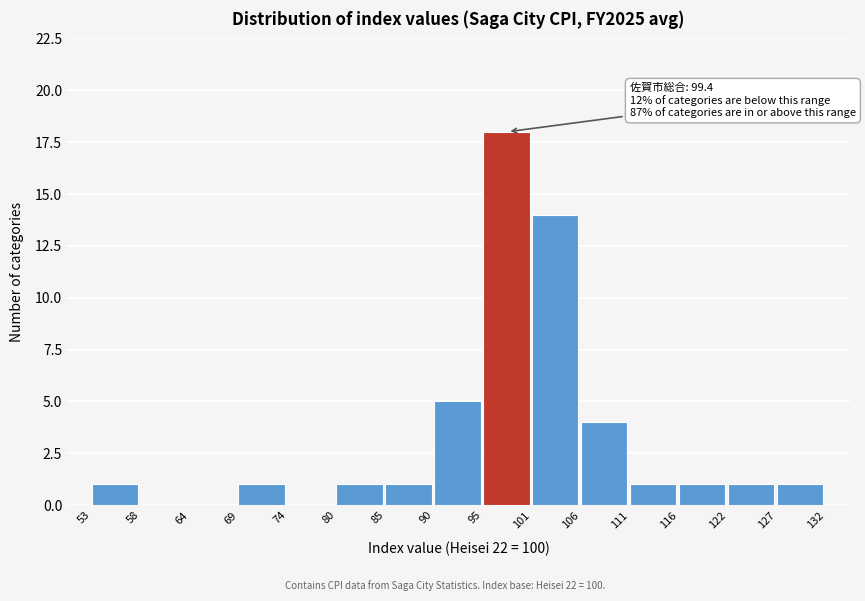

Which range on the x-axis has the tallest bar?

95 to 101